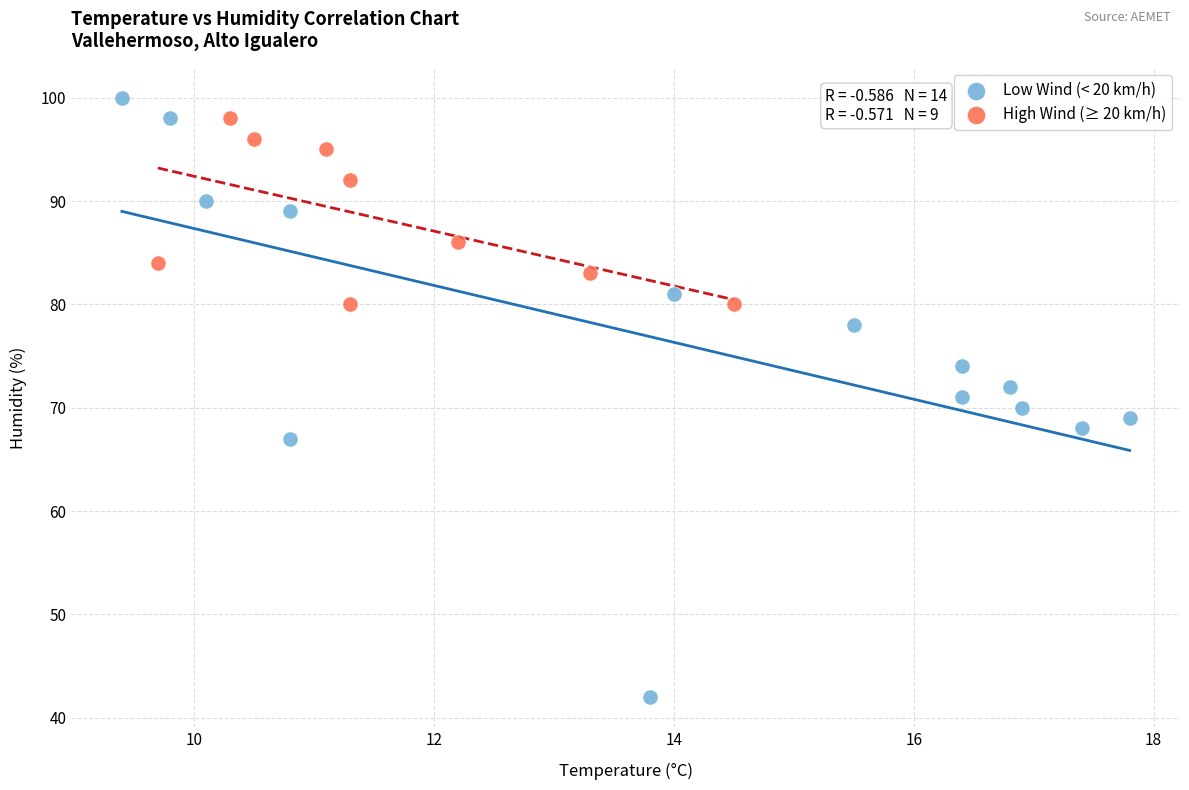

What are all the series names shown in the legend?

Low Wind (< 20 km/h), High Wind (≥ 20 km/h)